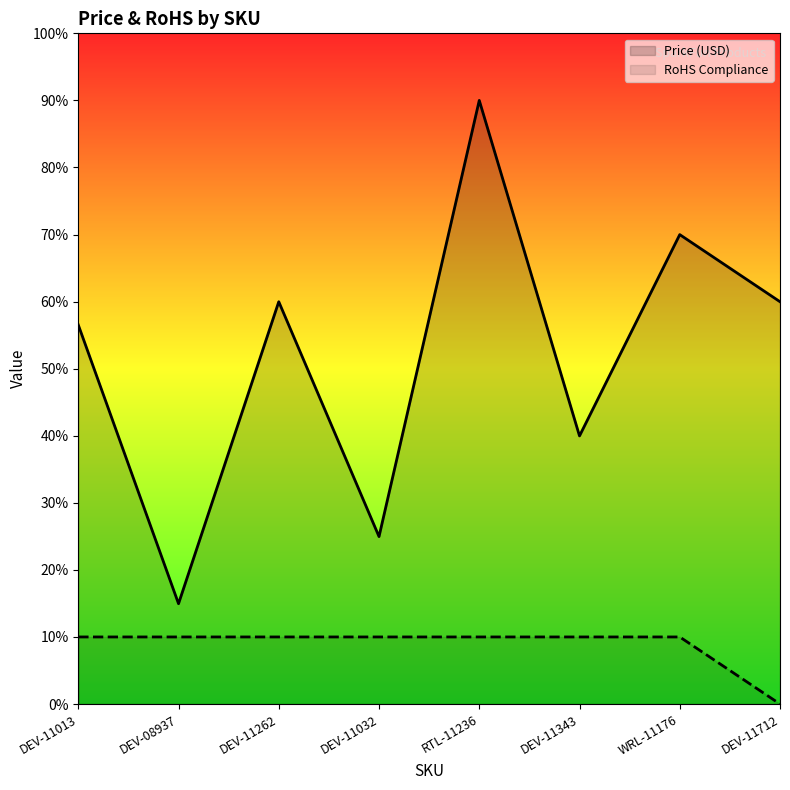

At which label does RoHS Compliance reach its peak?

DEV-11013